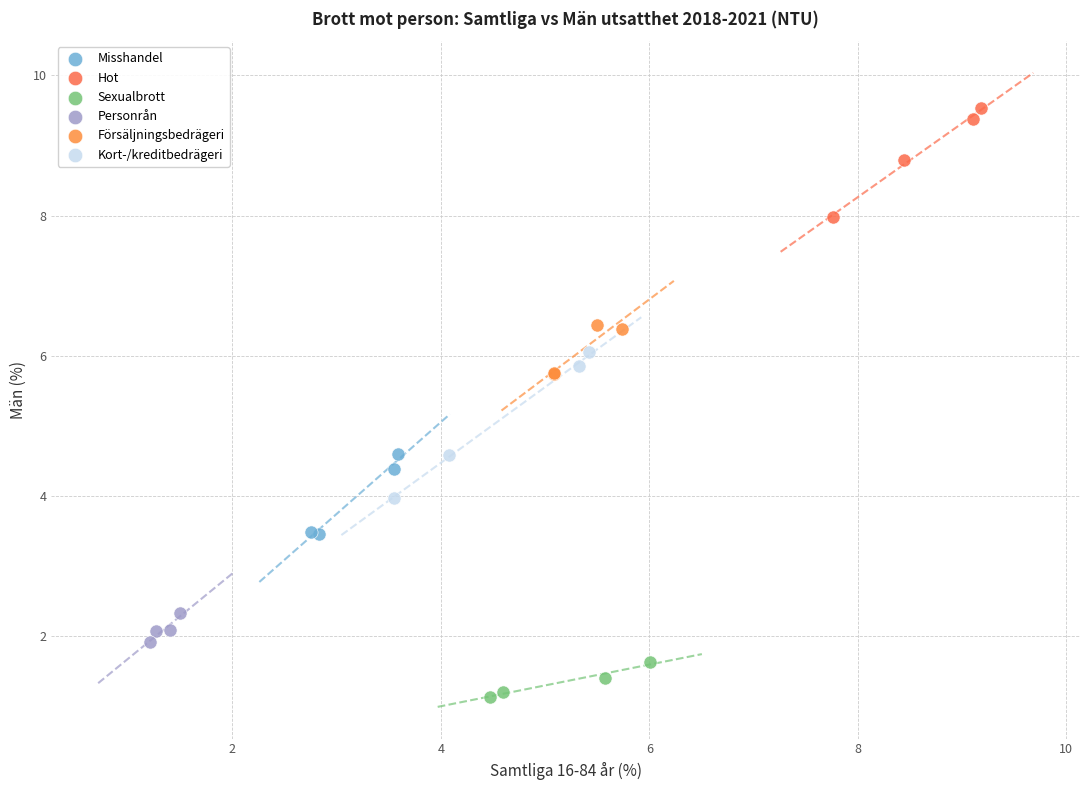

Which series has the largest Y range (max minus min)?

Kort-/kreditbedrägeri